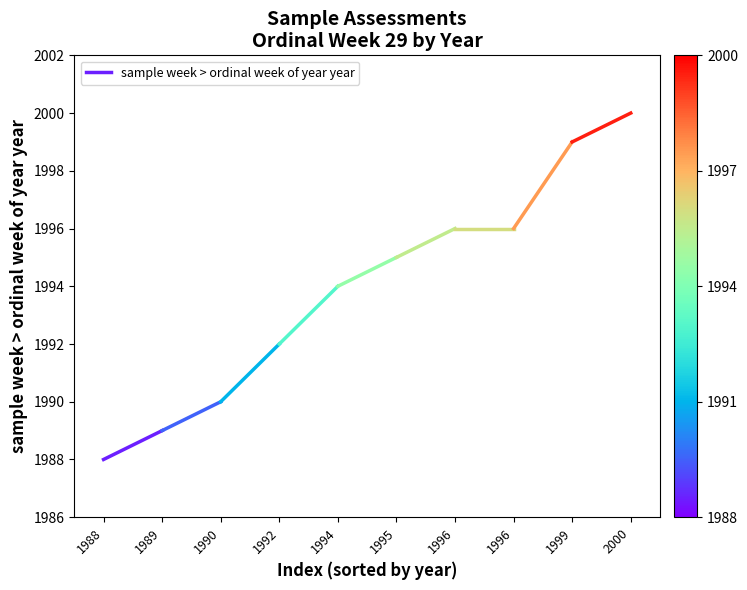

Reading left to right, list all the values displayed in this chart.

1988=1988	1989=1989